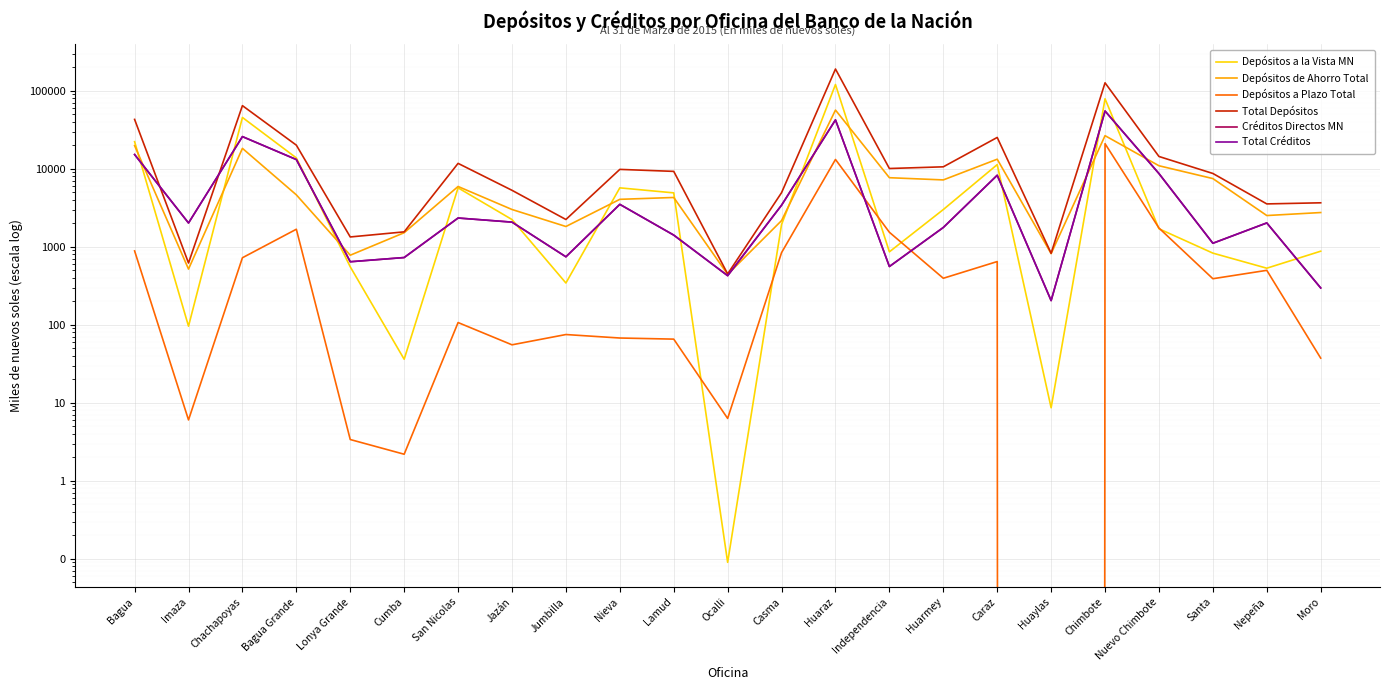

How many times do Total Créditos and Depósitos a la Vista MN cross each other?

12